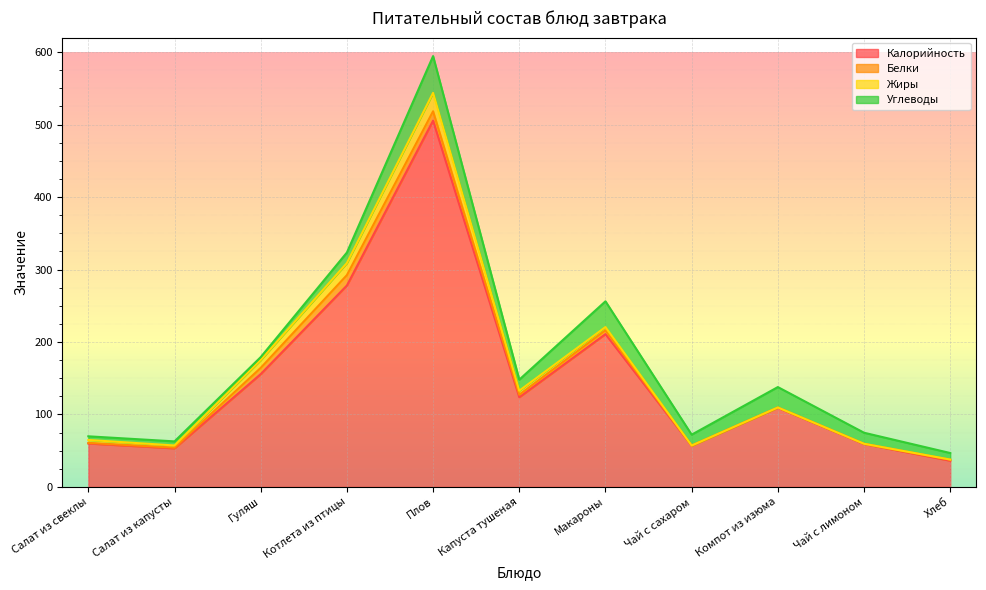

Where is the first local minimum for Углеводы?

Гуляш